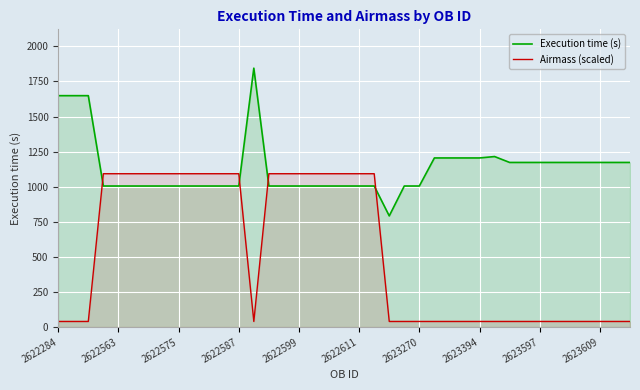

What position from the right is 17?

22